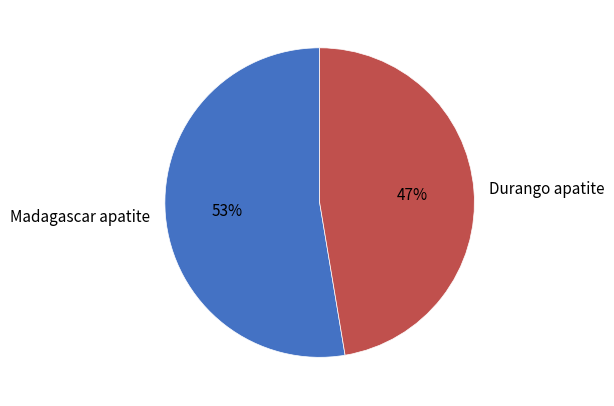

Which category has the smallest portion of the pie?

Durango apatite